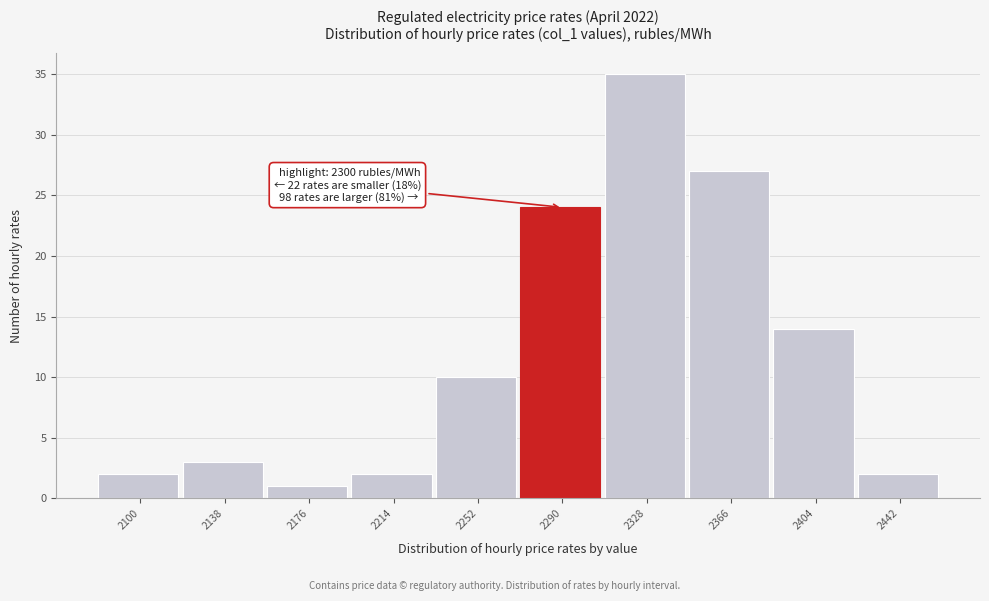

Reading left to right, what are all the values shown in this chart?

2100=2	2138=3	2176=1	2214=2	2252=10	2290=24	2328=35	2366=27	2404=14	2442=2